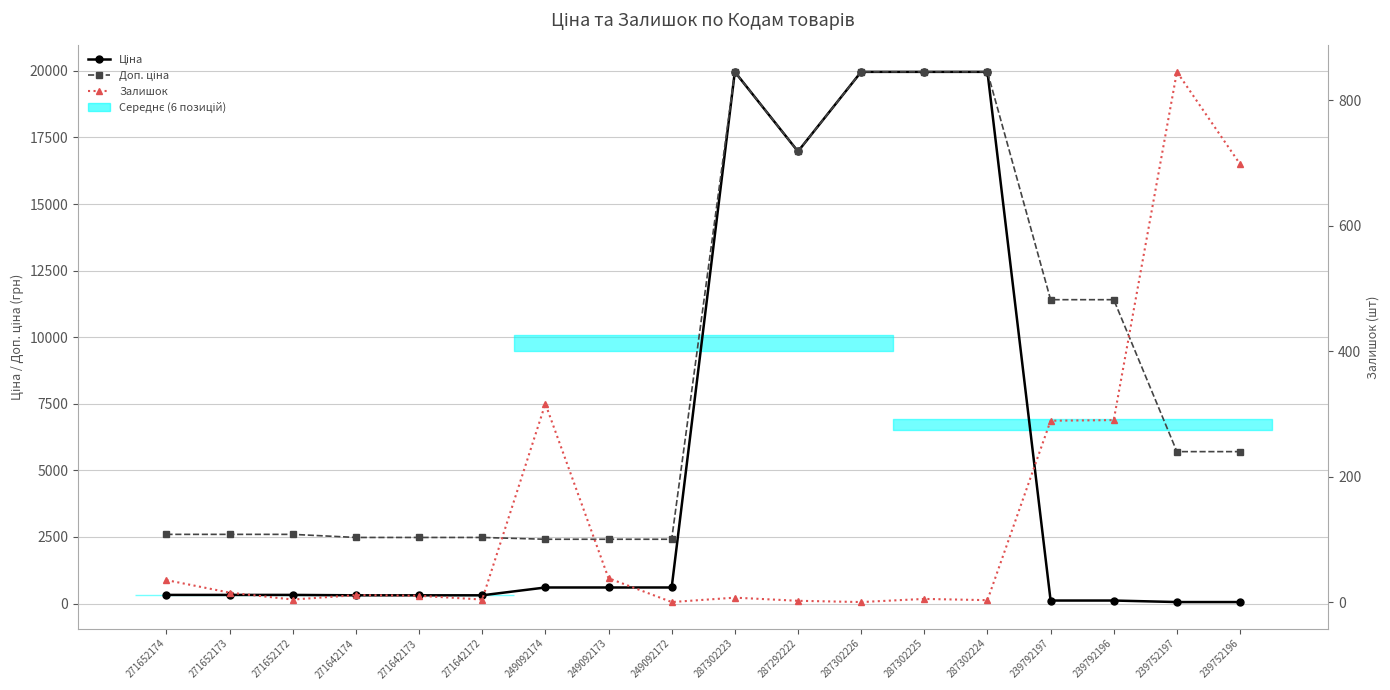

How many values in the Залишок series exceed 11?

8